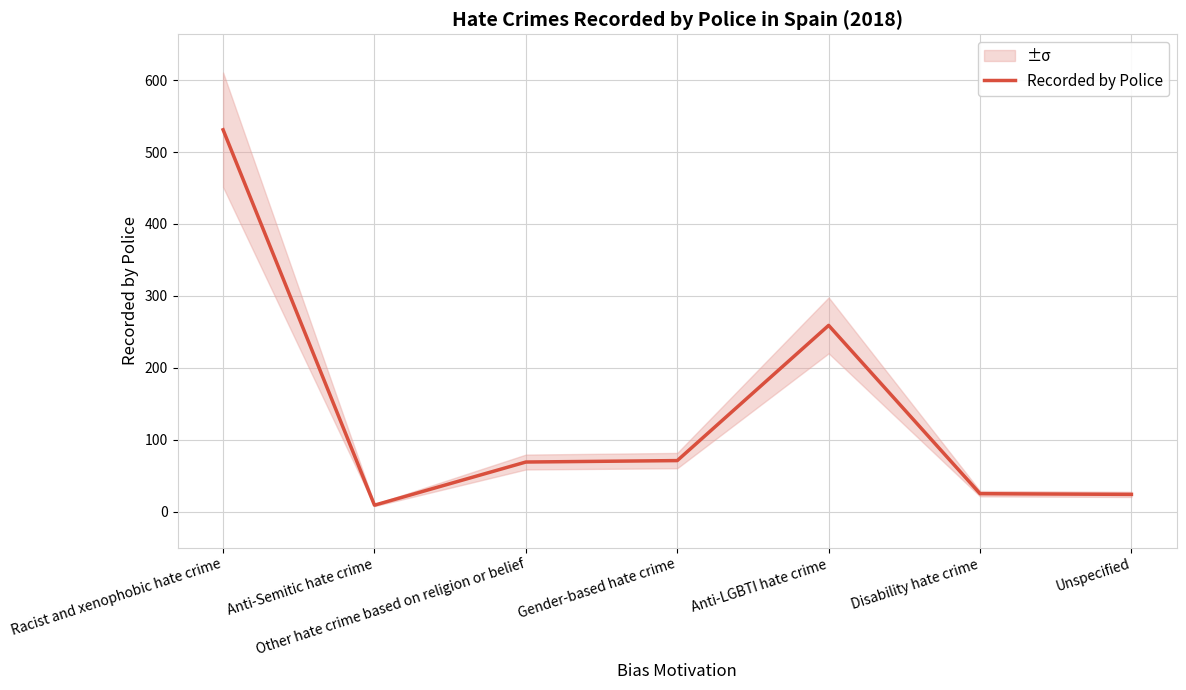

What position from the right is Gender-based hate crime?

4